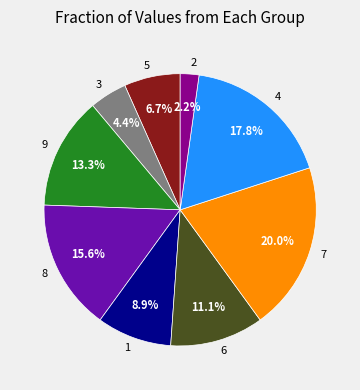

What percentage is the 1 slice, to the nearest percent?

9%